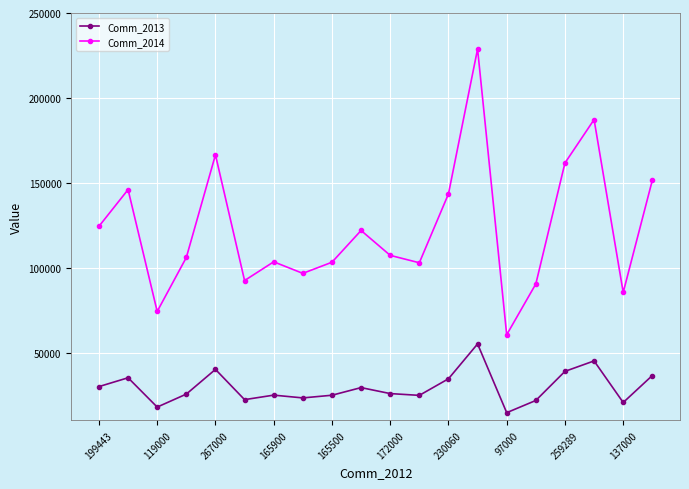

True or false: Comm_2013 and Comm_2014 intersect in this chart.

False